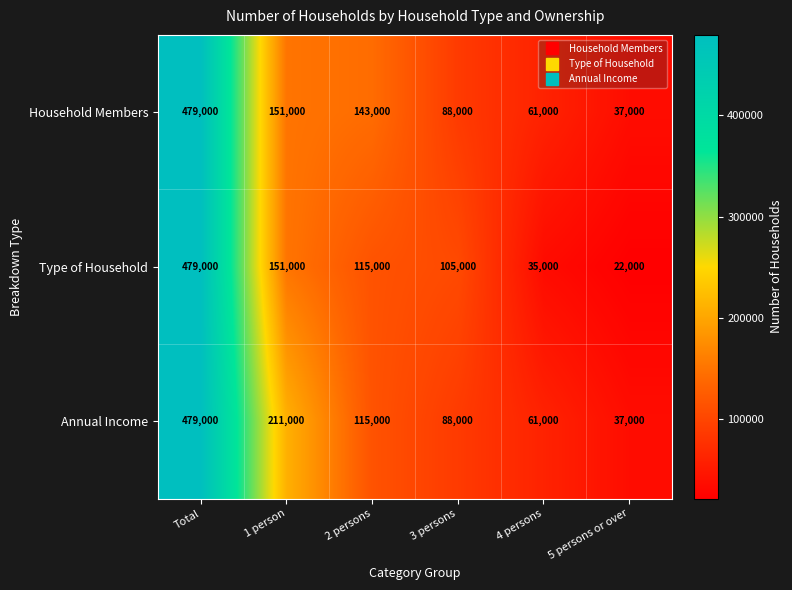

How many distinct data groups are displayed?

3